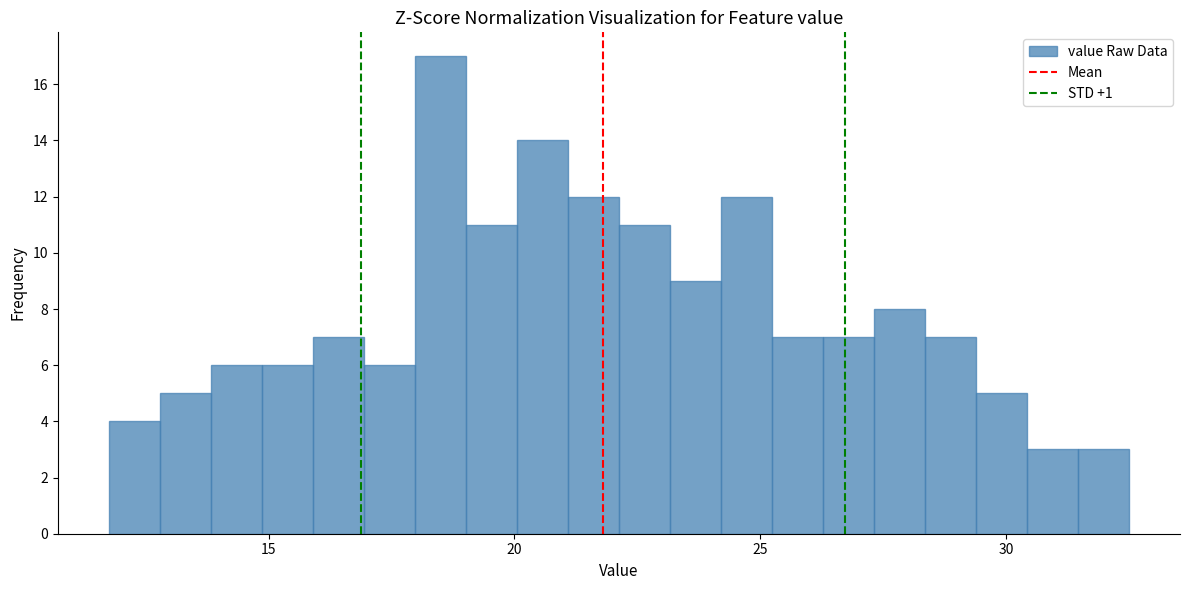

Read against the x-axis, roughly where is the centre of the tallest bar?

18.5